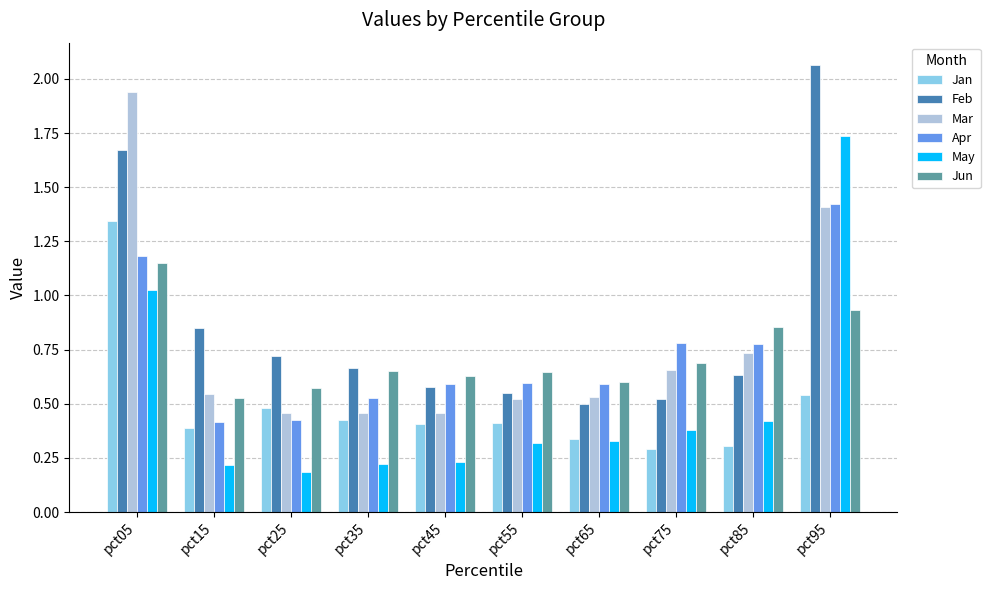

Is it true that May equals 0.6 at pct75?

False